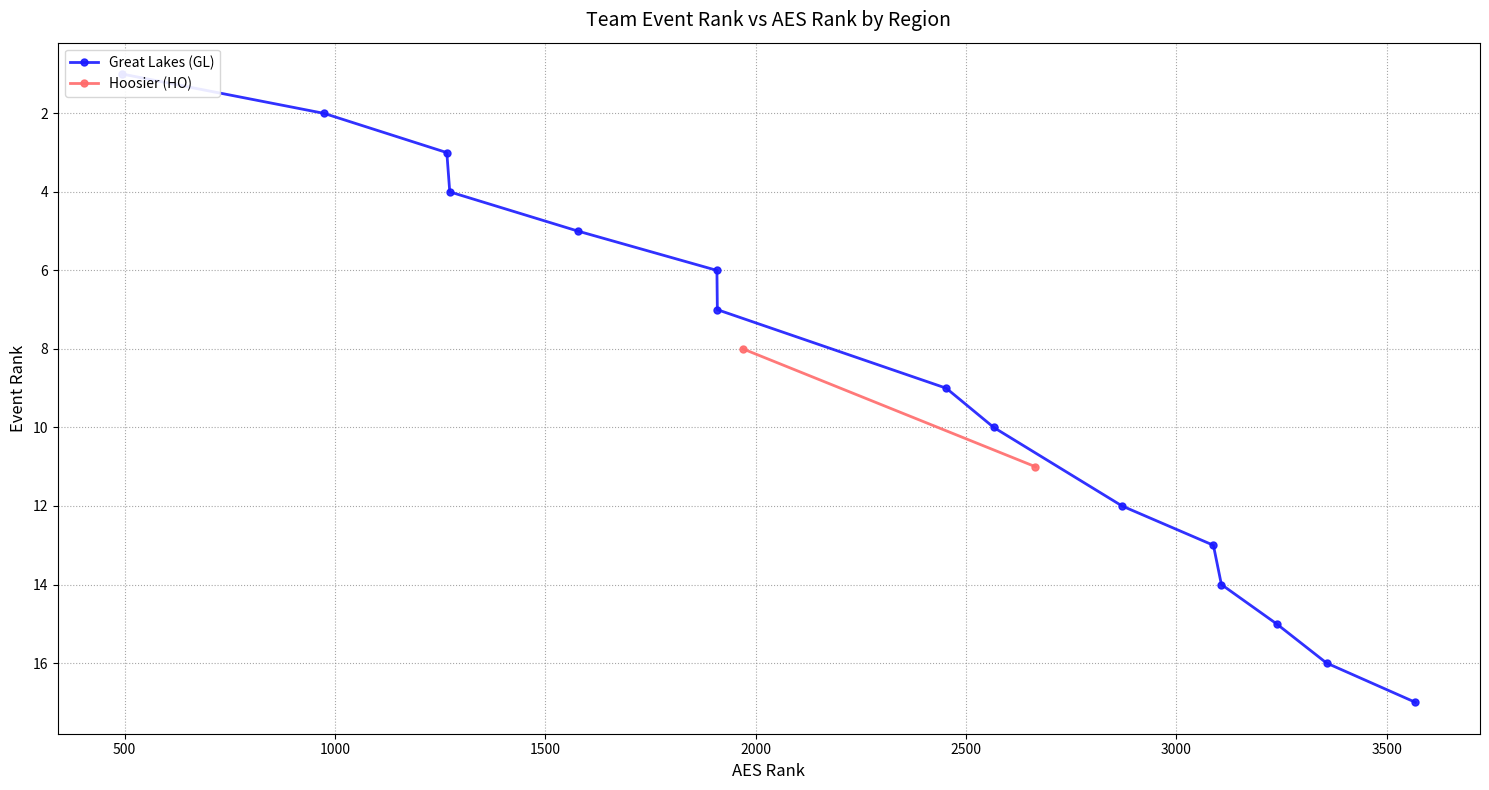

What is the maximum value shown in the chart?

17